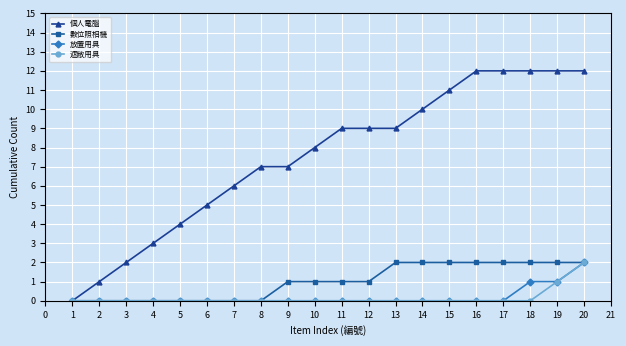

How many 遮敝用具 values are between 0 and 1?

19